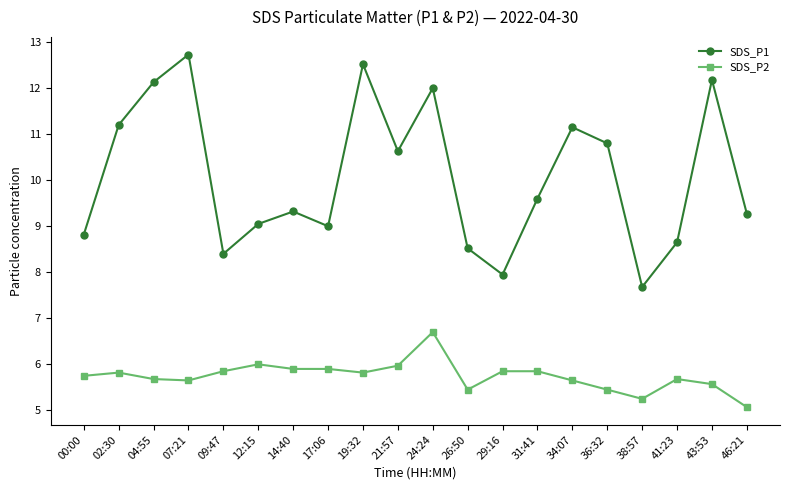

True or false: SDS_P1 and SDS_P2 cross at least once.

False